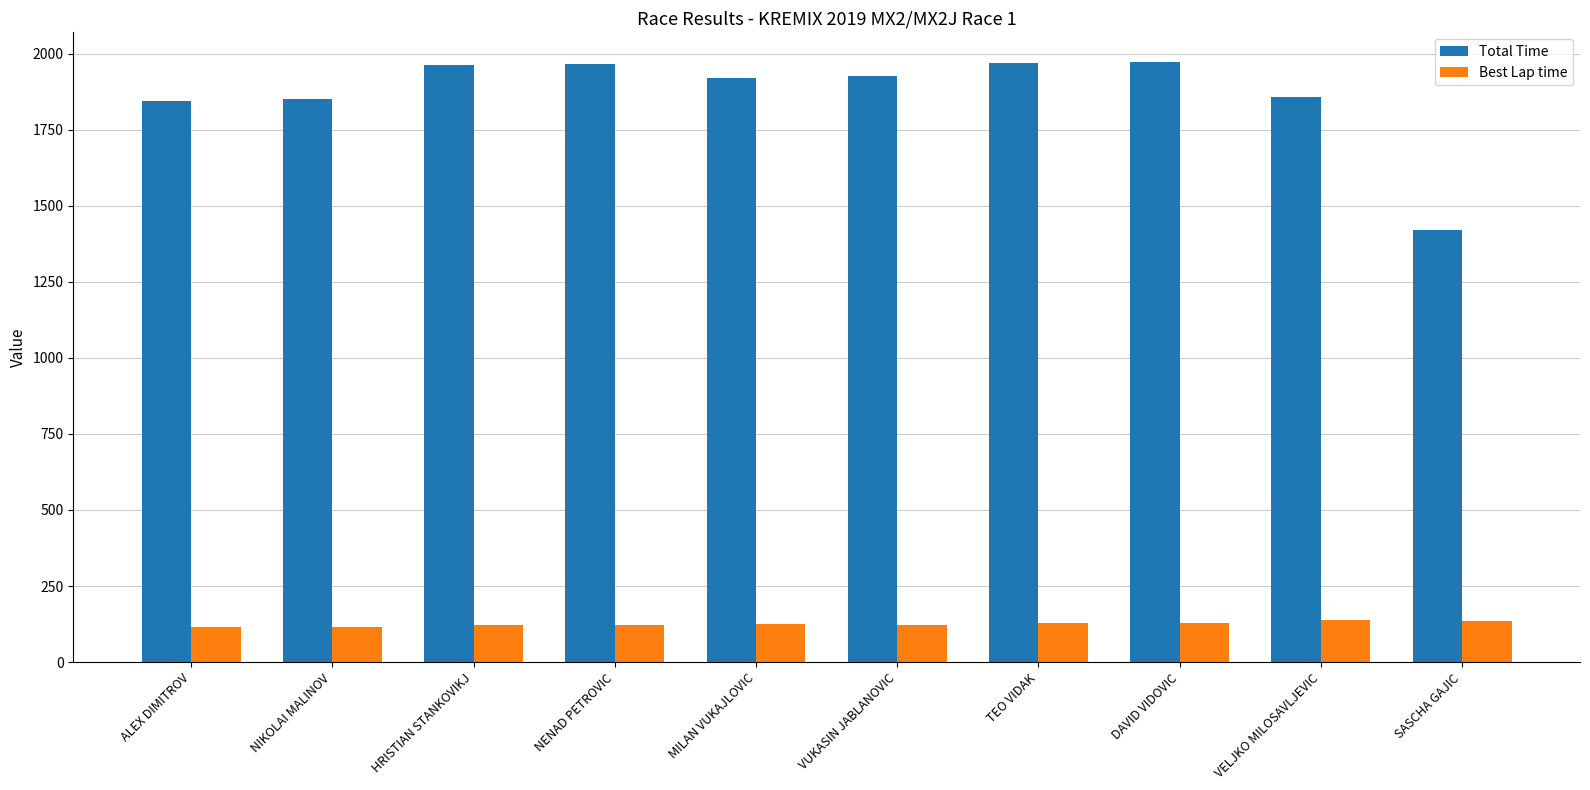

Which series has the largest range (max minus min)?

Total Time